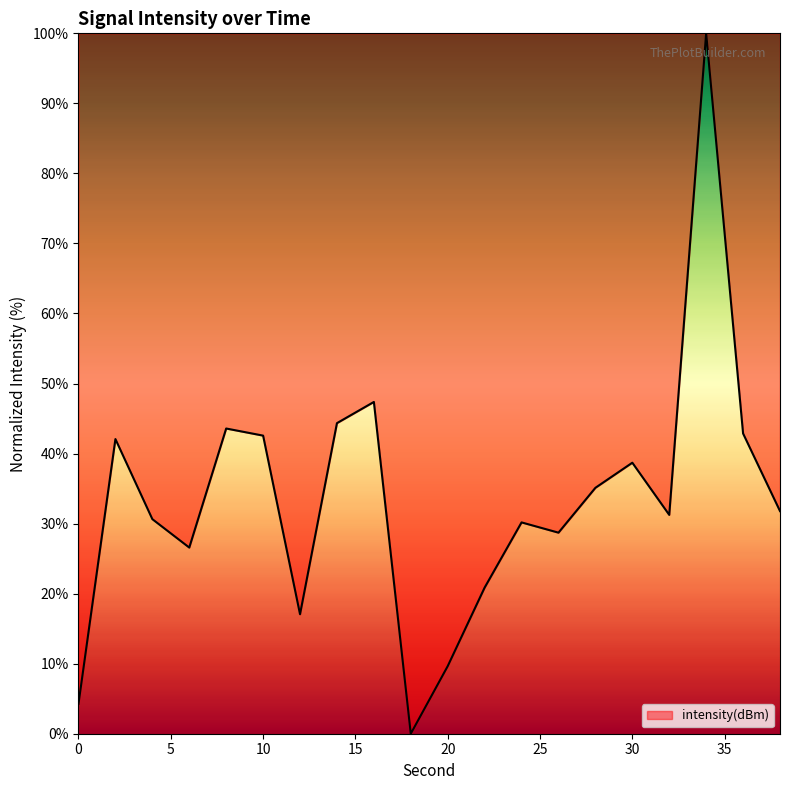

What is the maximum value shown in the chart?

100.0